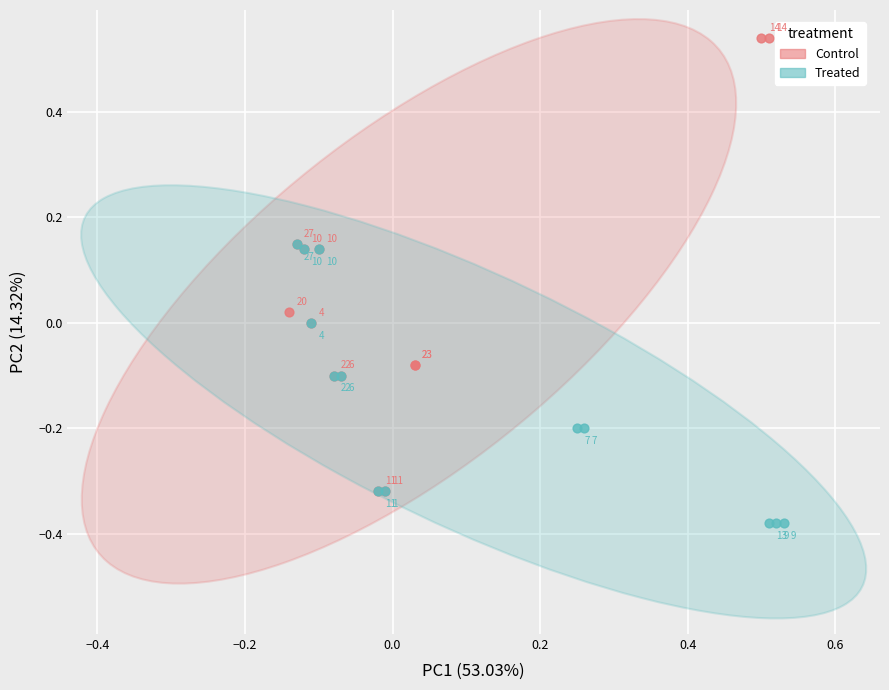

Which series has the widest spread of Y values?

Control